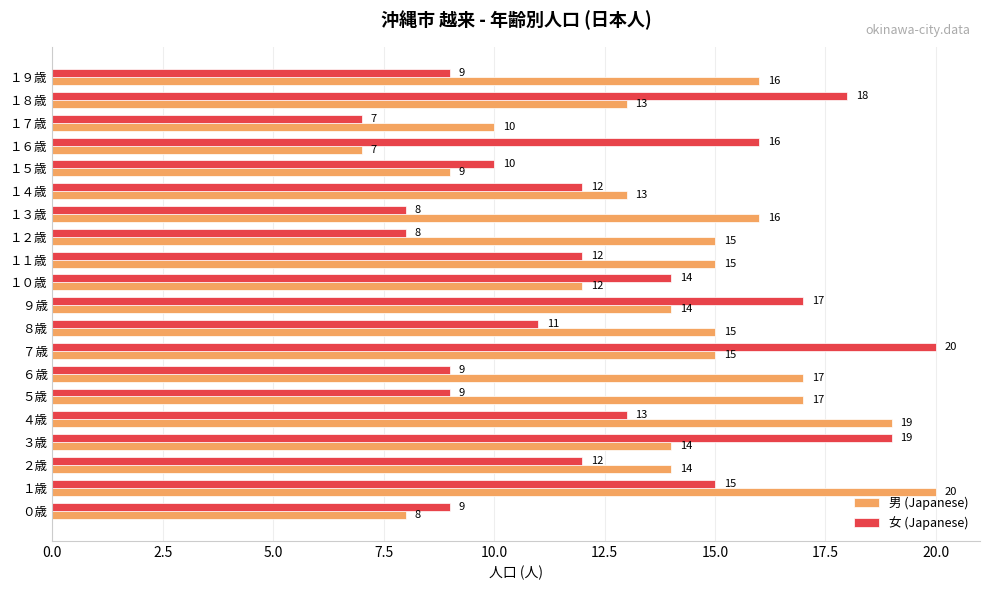

What is the total value across all series at １５歳?

19